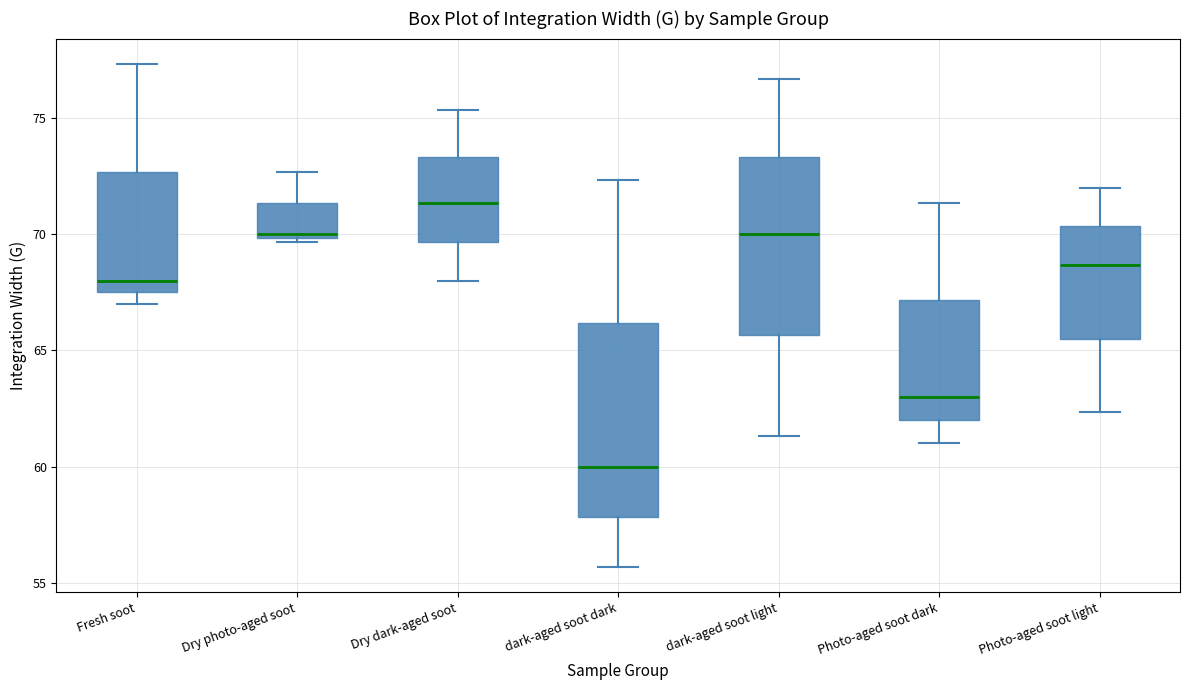

Where does the median line of the box for dark-aged soot light sit on the y-axis? The values are not printed on the chart, so give them approximately, as read against the axis.

70.0